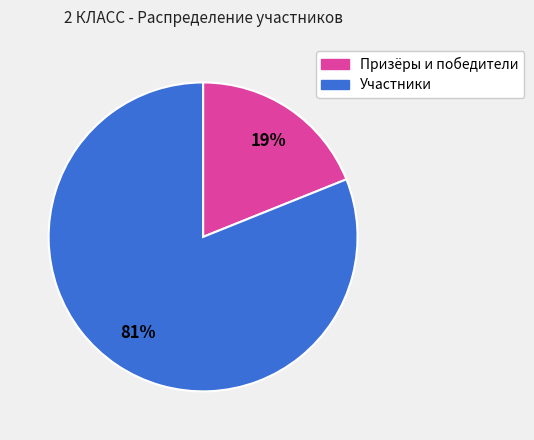

How many segments does this pie chart have?

2